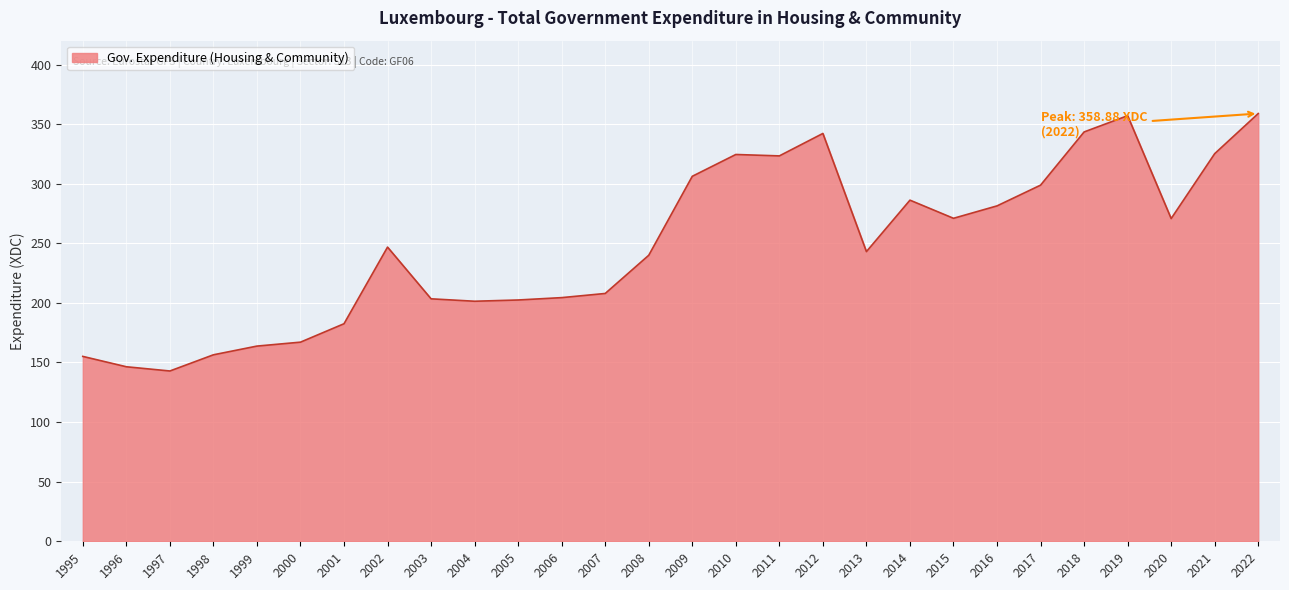

What is the minimum value shown in the chart?

142.9